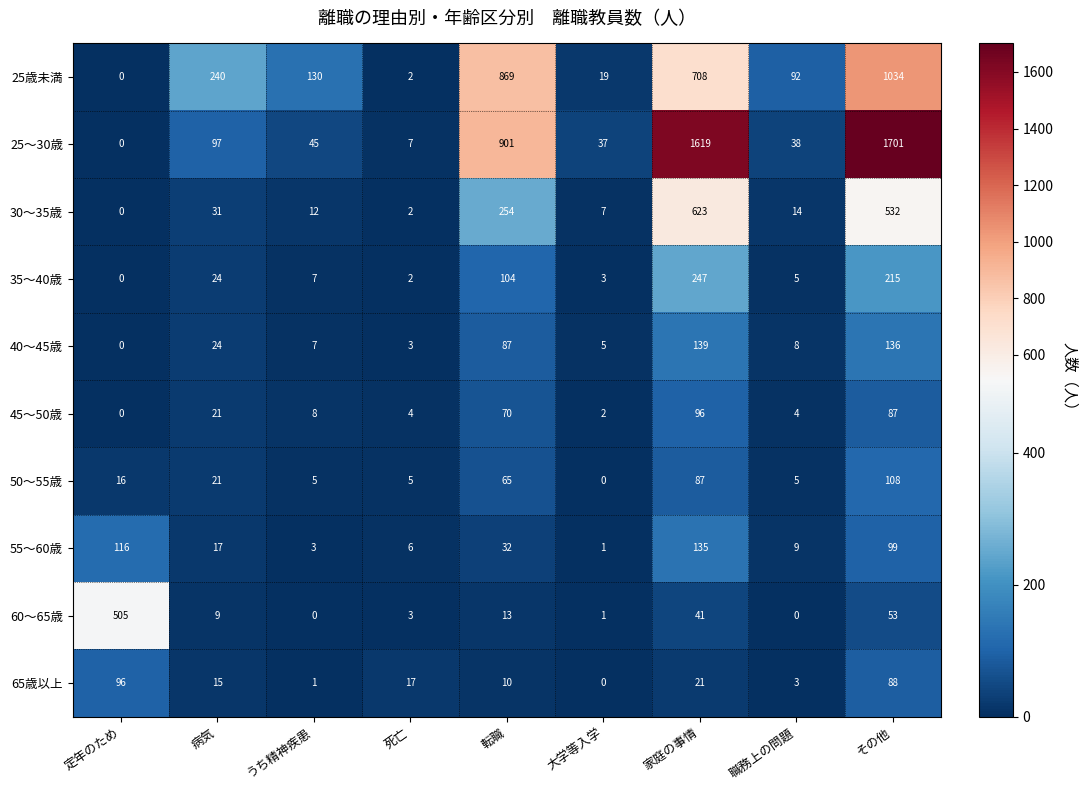

True or false: 25歳未満 has a value of 32 at 大学等入学.

False